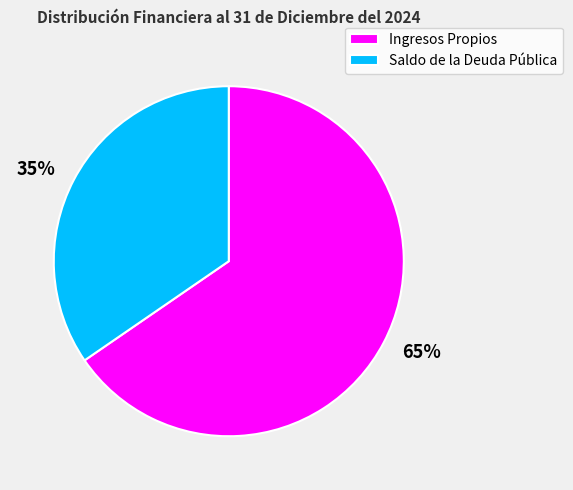

Which slice is the largest?

Ingresos Propios